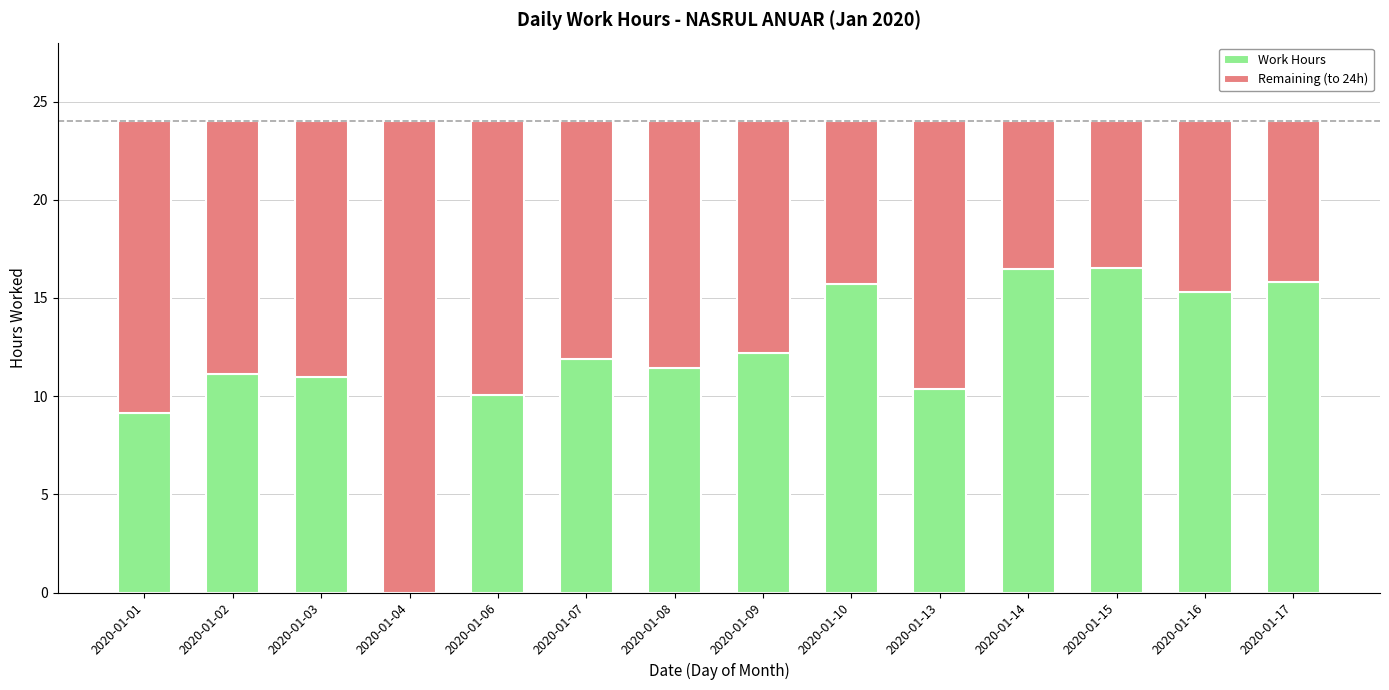

What is the total value across all series at 2020-01-09?

24.0